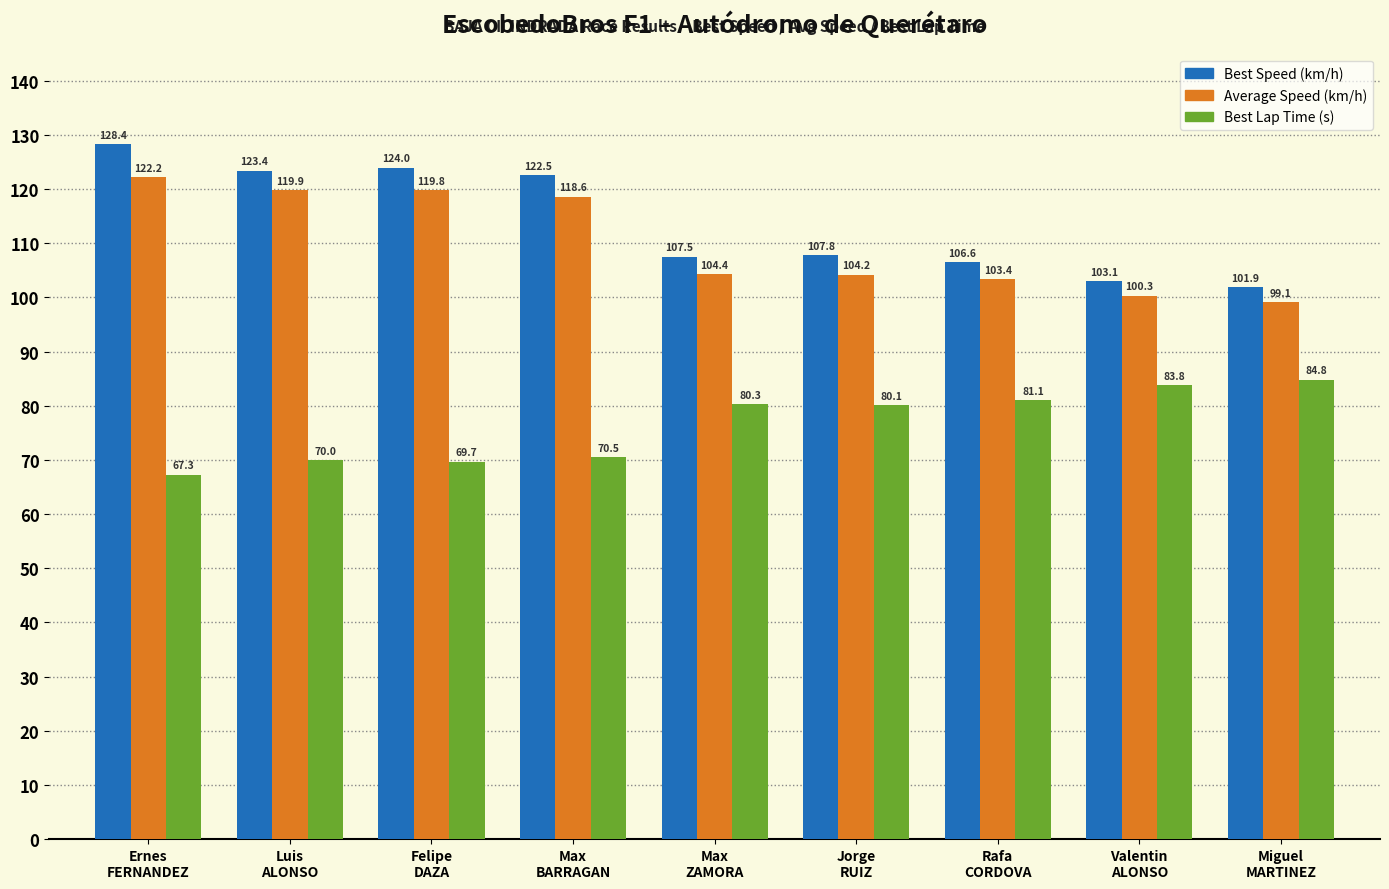

At how many categories does at least one series exceed 118?

4